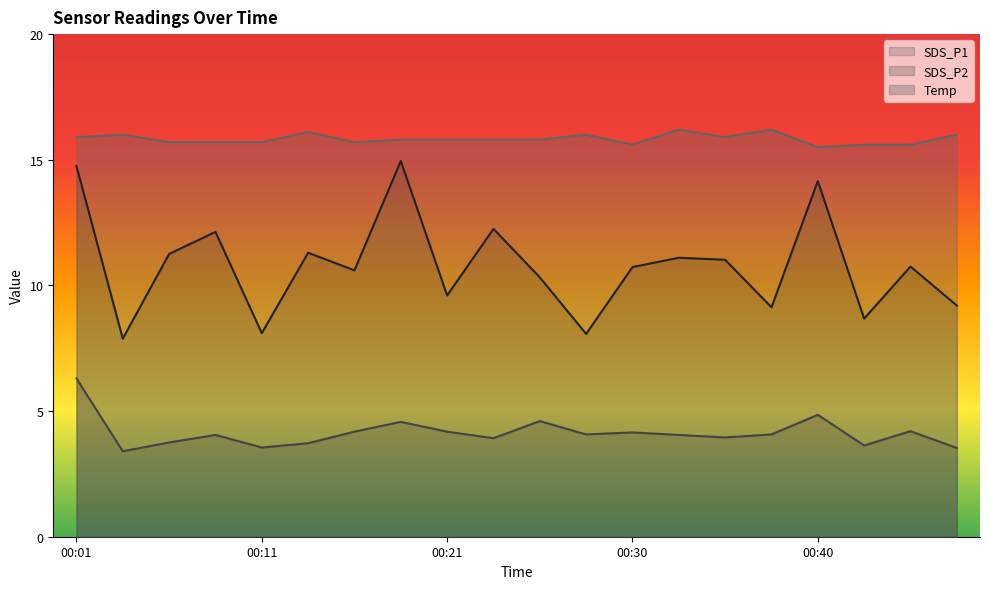

What is the total value across all series at 00:18?

35.3